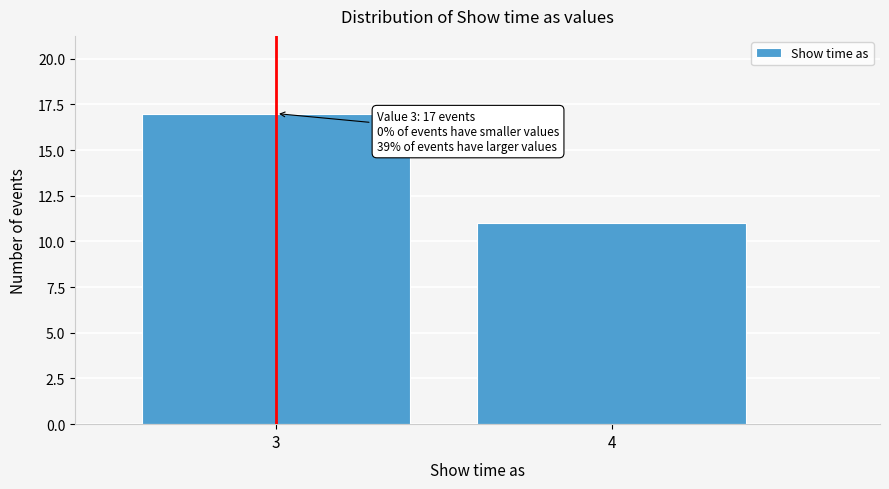

Reading left to right, list all the values displayed in this chart.

3=17	4=11